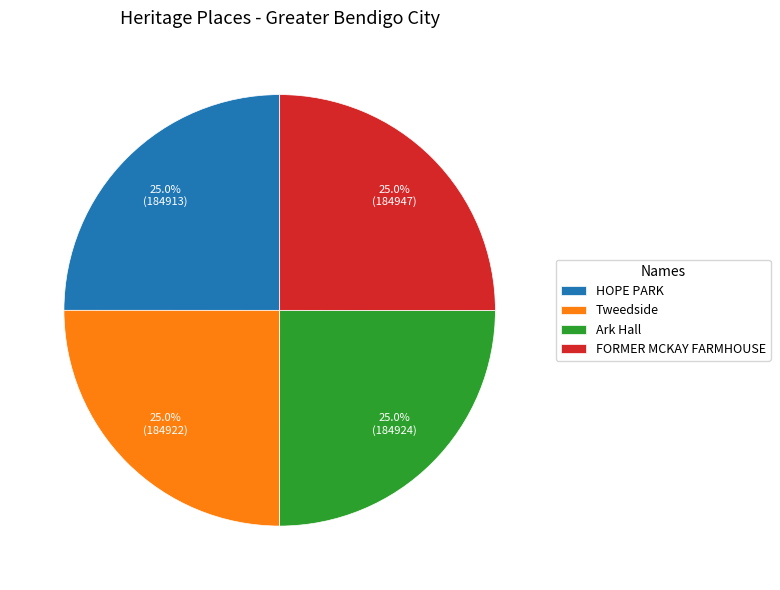

What percentage is the FORMER MCKAY FARMHOUSE slice, to the nearest percent?

25%